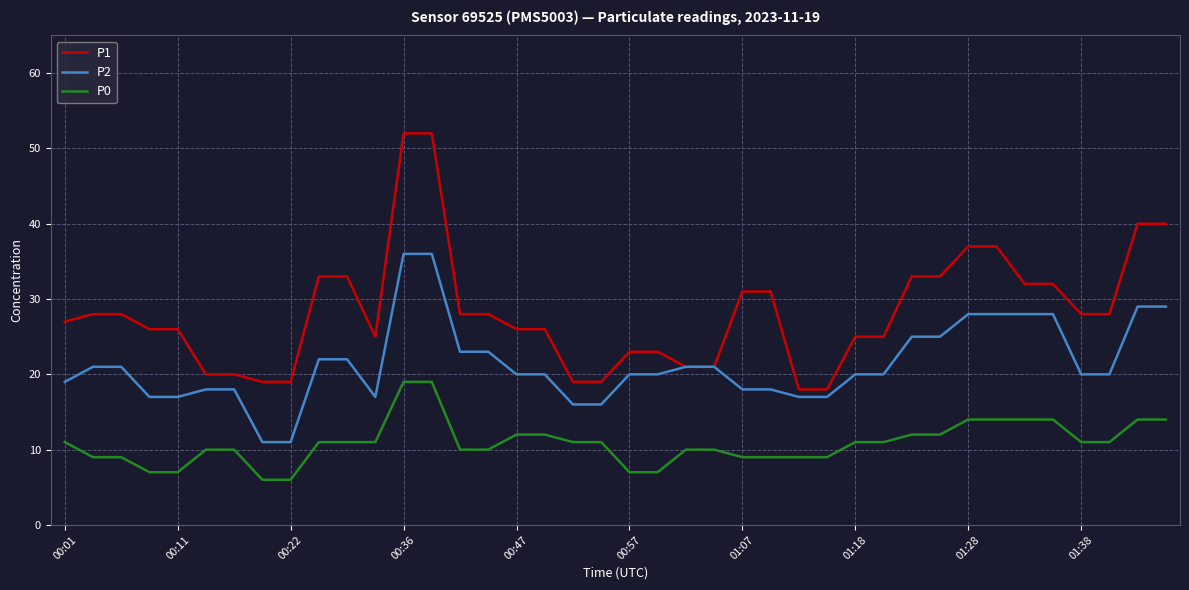

True or false: P1 and P0 cross at least once.

False